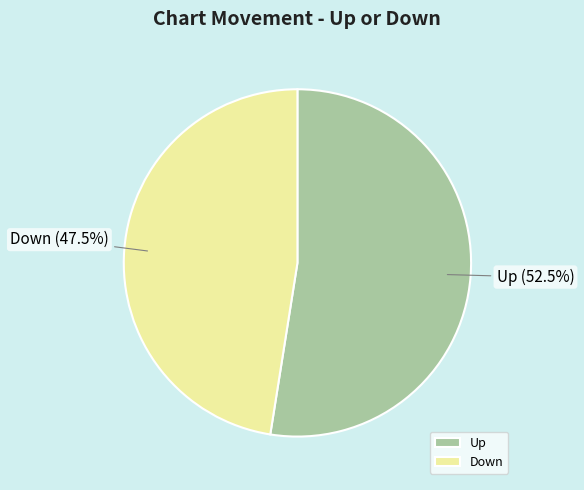

Rank the categories by value from highest to lowest.

Up, Down